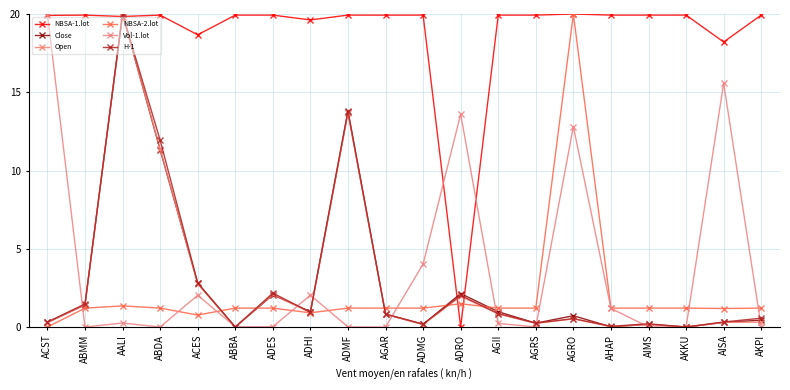

Reading left to right, list all the values displayed in this chart.

NBSA-1.lot: ACST=19.9	ABMM=19.9	AALI=19.8	ABDA=19.9	ACES=18.7	ABBA=19.9	ADES=19.9	ADHI=19.6	ADMF=19.9	AGAR=19.9	ADMG=19.9	ADRO=0.0	AGII=19.9	AGRS=19.9	AGRO=20.0	AHAP=19.9	AIMS=19.9	AKKU=19.9	AISA=18.2	AKPI=19.9
Close: ACST=0.3	ABMM=1.4	AALI=20.0	ABDA=11.3	ACES=2.8	ABBA=0.0	ADES=2.1	ADHI=1.0	ADMF=13.7	AGAR=0.8	ADMG=0.2	ADRO=2.1	AGII=1.0	AGRS=0.2	AGRO=0.7	AHAP=0.0	AIMS=0.2	AKKU=0.0	AISA=0.3	AKPI=0.4
Open: ACST=0.3	ABMM=1.4	AALI=20.0	ABDA=11.4	ACES=2.8	ABBA=0.0	ADES=2.1	ADHI=0.9	ADMF=13.7	AGAR=0.8	ADMG=0.2	ADRO=2.0	AGII=0.8	AGRS=0.2	AGRO=0.5	AHAP=0.0	AIMS=0.2	AKKU=0.0	AISA=0.3	AKPI=0.3
NBSA-2.lot: ACST=0.0	ABMM=1.2	AALI=1.3	ABDA=1.2	ACES=0.8	ABBA=1.2	ADES=1.2	ADHI=0.9	ADMF=1.2	AGAR=1.2	ADMG=1.2	ADRO=1.5	AGII=1.2	AGRS=1.2	AGRO=20.0	AHAP=1.2	AIMS=1.2	AKKU=1.2	AISA=1.2	AKPI=1.2
Vol-1.lot: ACST=20.0	ABMM=0.0	AALI=0.3	ABDA=0.0	ACES=2.0	ABBA=0.0	ADES=0.0	ADHI=2.0	ADMF=0.0	AGAR=0.0	ADMG=4.0	ADRO=13.6	AGII=0.2	AGRS=0.0	AGRO=12.8	AHAP=1.2	AIMS=0.0	AKKU=0.0	AISA=15.6	AKPI=0.0
H-1: ACST=0.3	ABMM=1.5	AALI=20.0	ABDA=11.9	ACES=2.8	ABBA=0.0	ADES=2.2	ADHI=0.9	ADMF=13.8	AGAR=0.8	ADMG=0.2	ADRO=2.0	AGII=0.9	AGRS=0.2	AGRO=0.5	AHAP=0.0	AIMS=0.2	AKKU=0.0	AISA=0.3	AKPI=0.6